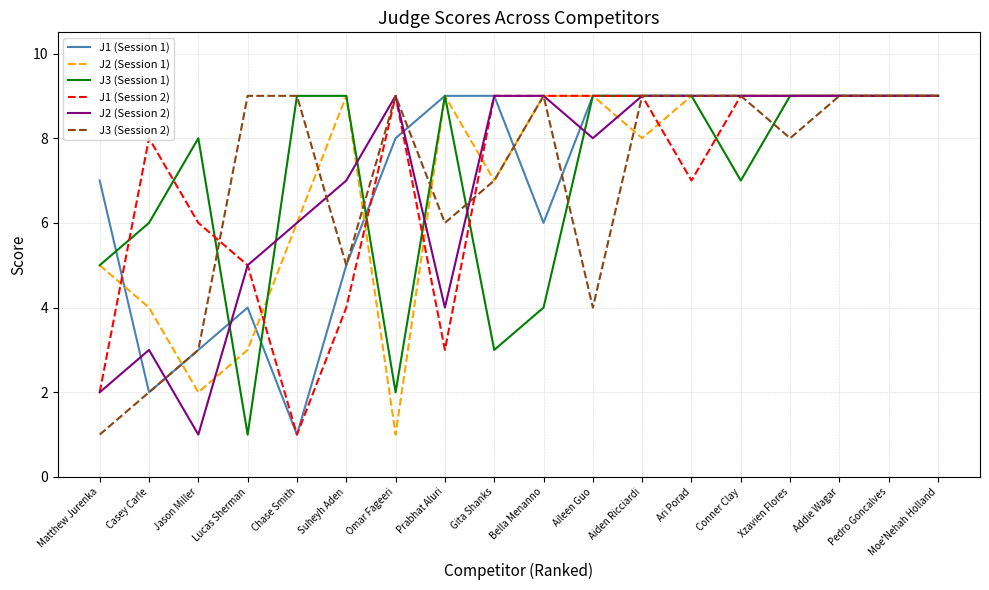

How many lines are shown in the chart?

6